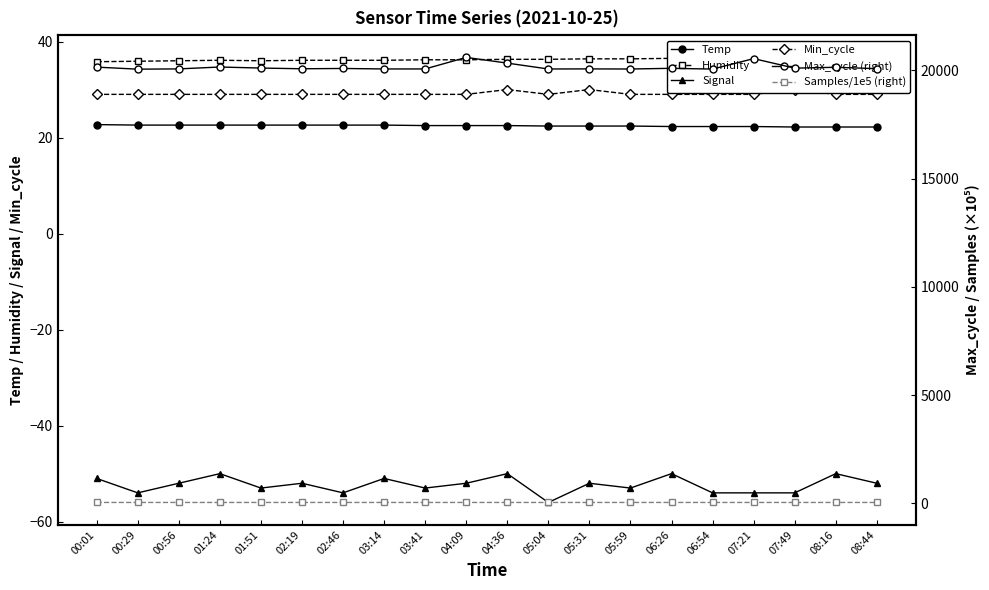

Count the Samples/1e5 (right) values in the range 47 to 48.

20